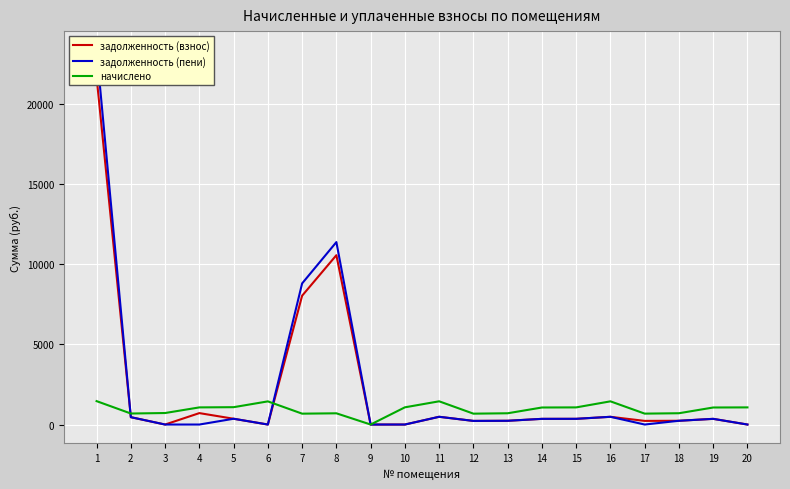

True or false: начислено has a value of 523.8 at 4.

False